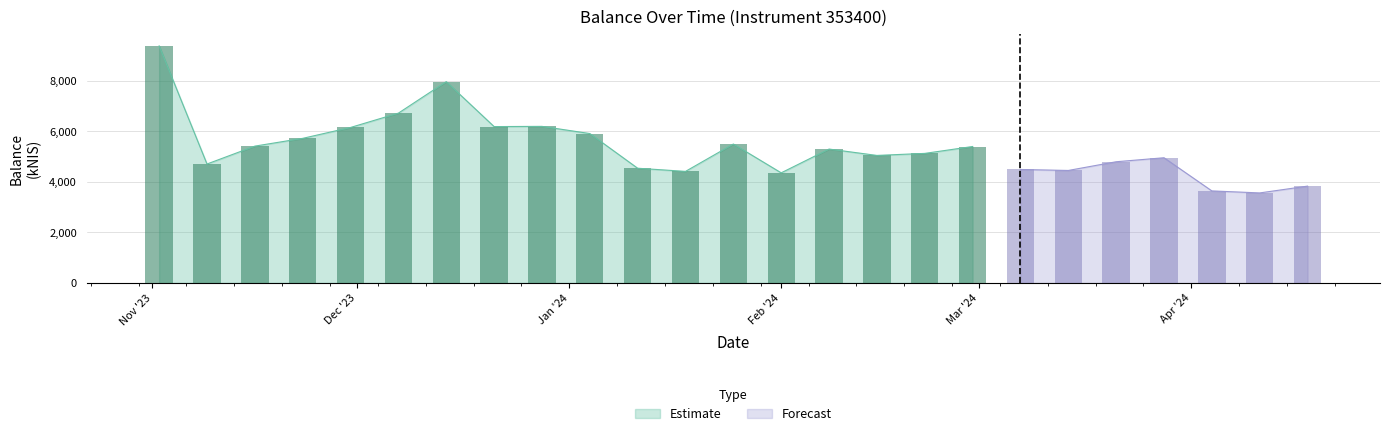

What is the sum of all values?

133836.3